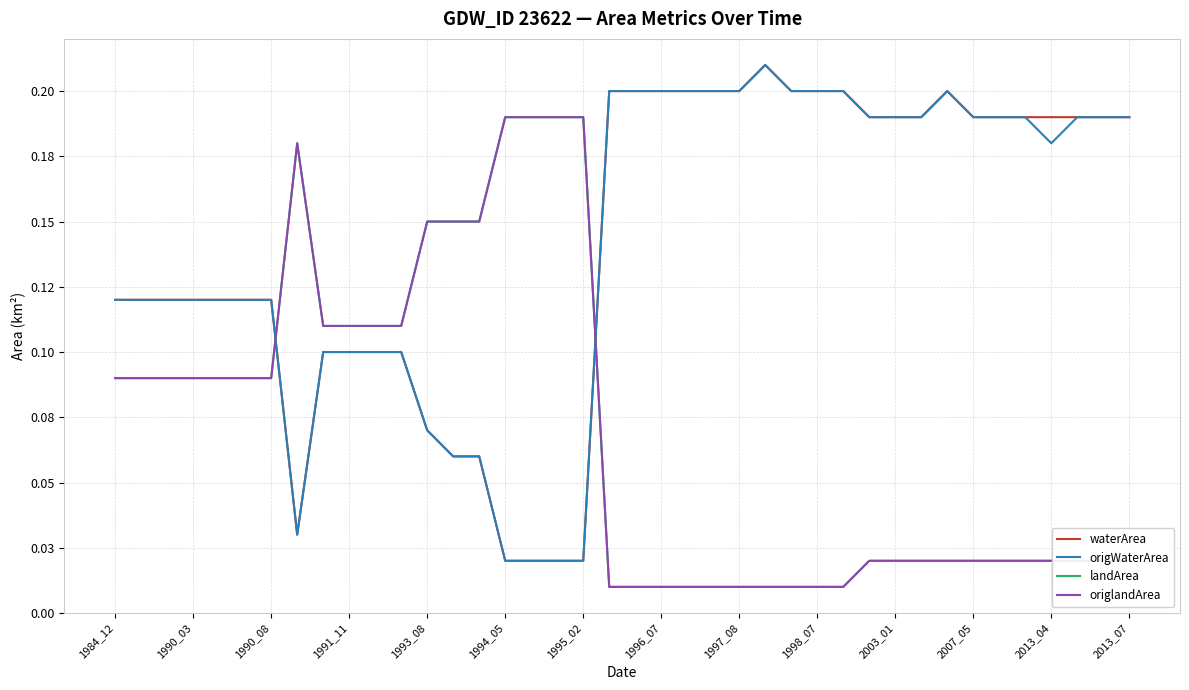

Reading left to right, extract all data points from this chart.

waterArea: 0.1	0.1	0.1	0.1	0.1	0.1	0.1	0.0	0.1	0.1	0.1	0.1	0.1	0.1	0.1	0.0	0.0	0.0	0.0	0.2	0.2	0.2	0.2	0.2	0.2	0.2	0.2	0.2	0.2	0.2	0.2	0.2	0.2	0.2	0.2	0.2	0.2	0.2	0.2	0.2
origWaterArea: 0.1	0.1	0.1	0.1	0.1	0.1	0.1	0.0	0.1	0.1	0.1	0.1	0.1	0.1	0.1	0.0	0.0	0.0	0.0	0.2	0.2	0.2	0.2	0.2	0.2	0.2	0.2	0.2	0.2	0.2	0.2	0.2	0.2	0.2	0.2	0.2	0.2	0.2	0.2	0.2
landArea: 0.1	0.1	0.1	0.1	0.1	0.1	0.1	0.2	0.1	0.1	0.1	0.1	0.1	0.1	0.1	0.2	0.2	0.2	0.2	0.0	0.0	0.0	0.0	0.0	0.0	0.0	0.0	0.0	0.0	0.0	0.0	0.0	0.0	0.0	0.0	0.0	0.0	0.0	0.0	0.0
origlandArea: 0.1	0.1	0.1	0.1	0.1	0.1	0.1	0.2	0.1	0.1	0.1	0.1	0.1	0.1	0.1	0.2	0.2	0.2	0.2	0.0	0.0	0.0	0.0	0.0	0.0	0.0	0.0	0.0	0.0	0.0	0.0	0.0	0.0	0.0	0.0	0.0	0.0	0.0	0.0	0.0